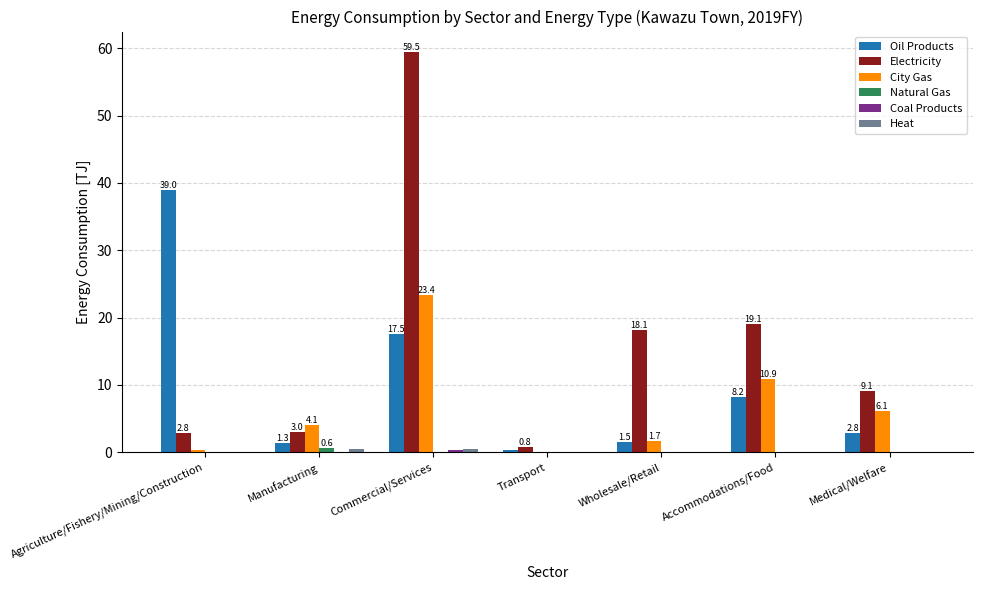

What is the total value across all series at Commercial/Services?

101.2